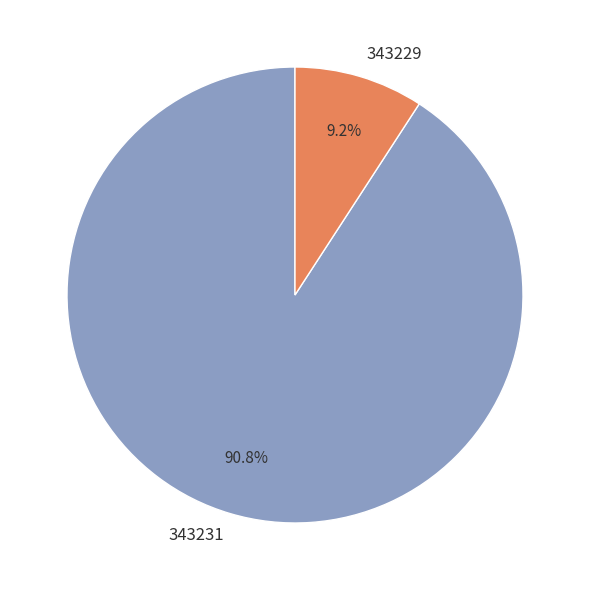

How many segments does this pie chart have?

2